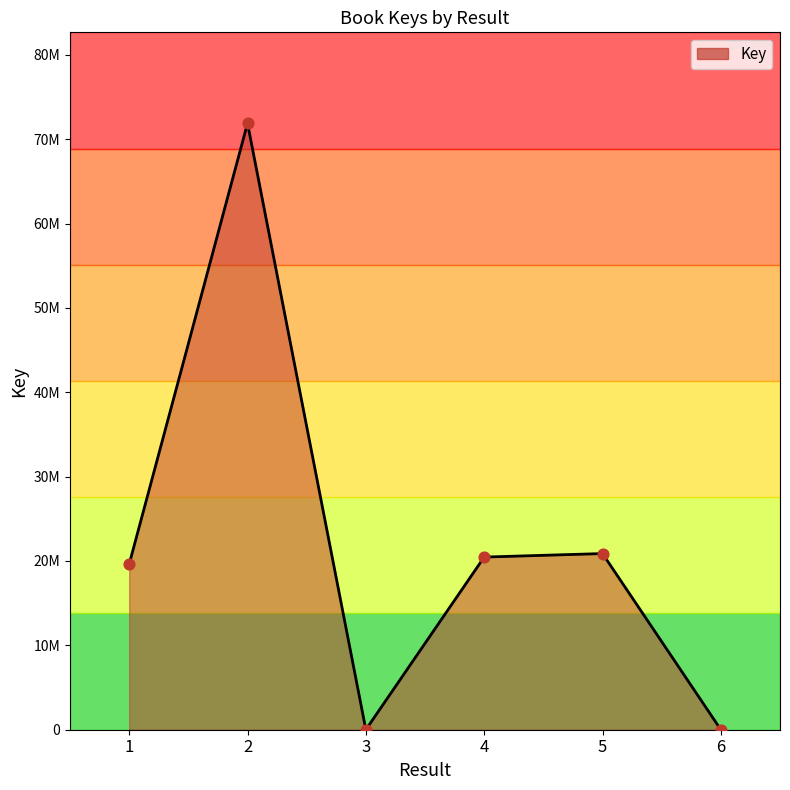

What is the ratio of the value at 5 to the value at 3?

3192.0